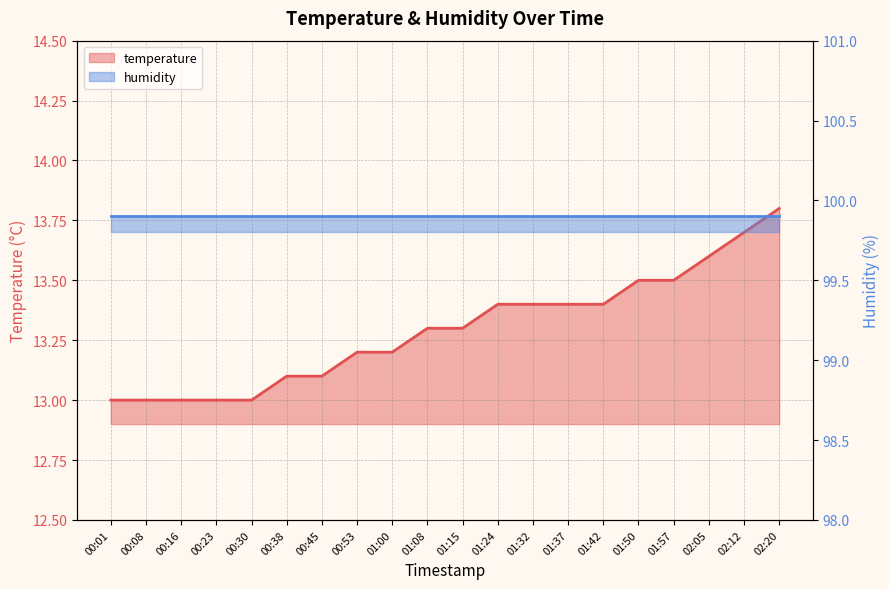

What is the value of the 11th point from the left?

13.3